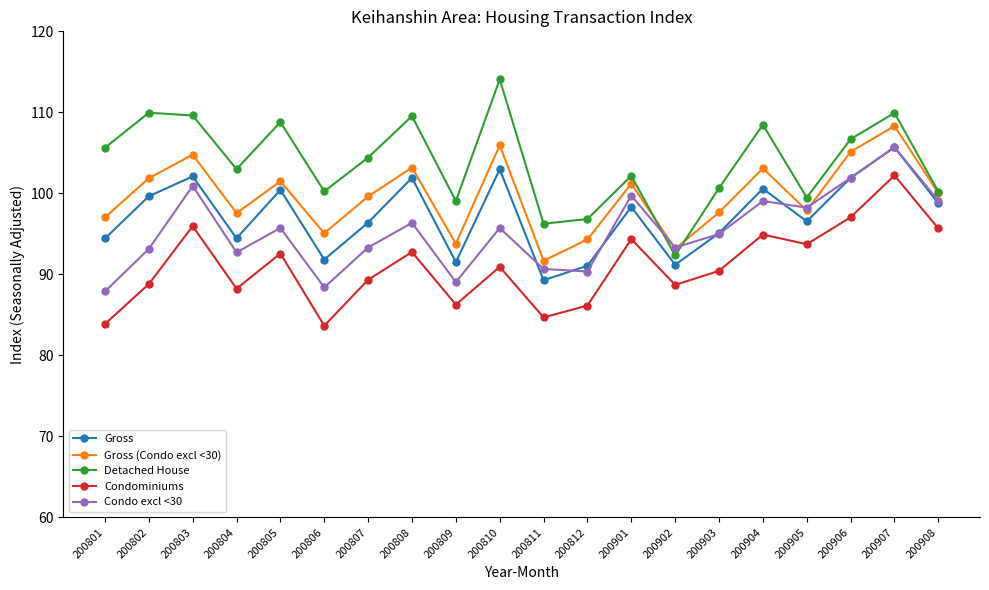

What is the total value across all series at 200805?

499.0